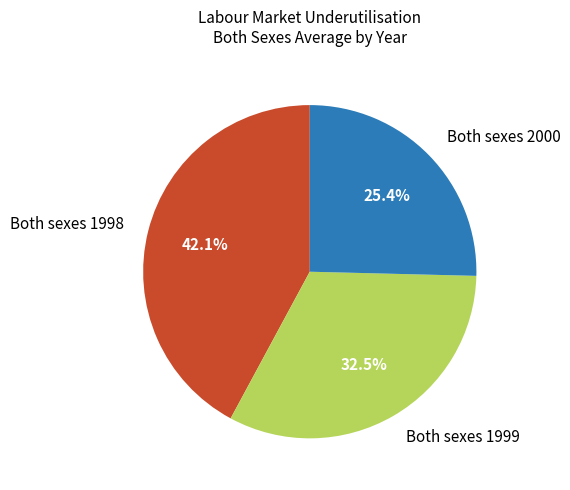

Which slice is the largest?

Both sexes 1998